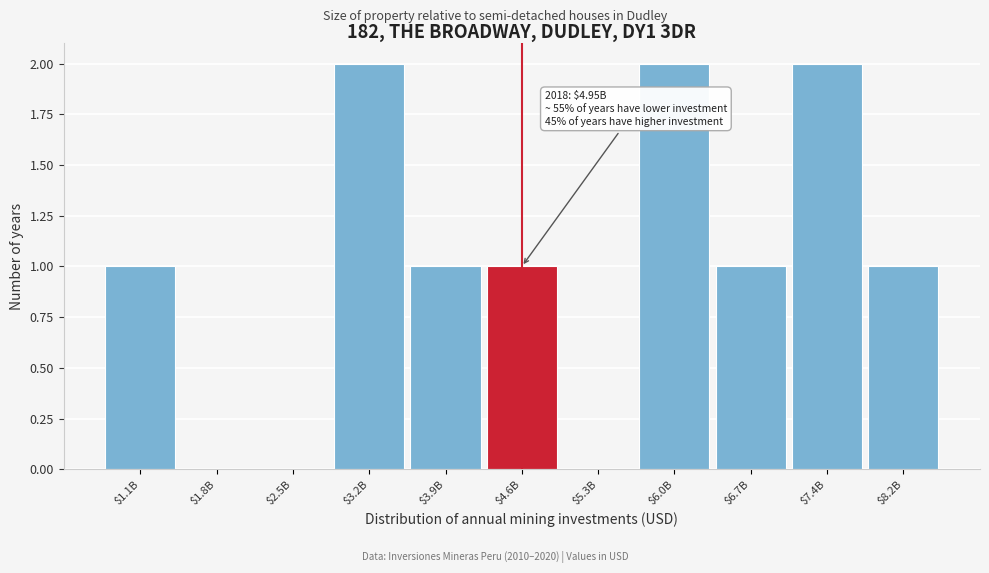

The value at $4.6B is 1. True or false?

True